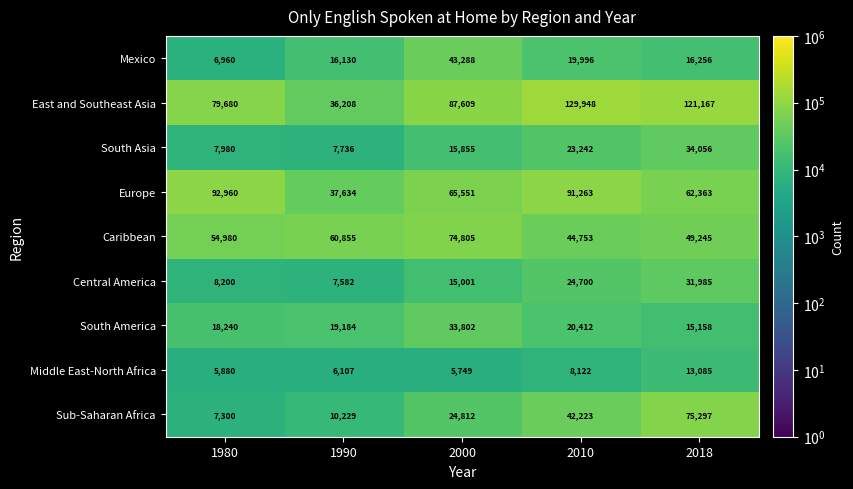

Between 1990 and 2010, which series saw the biggest shift?

East and Southeast Asia